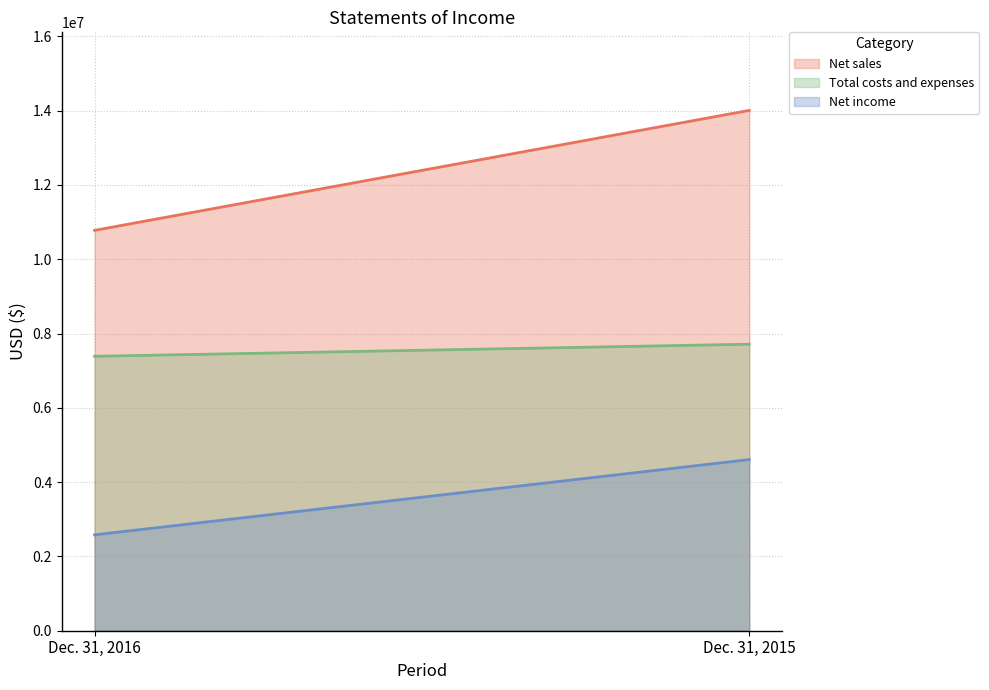

What is the difference between the highest and lowest values at Dec. 31, 2016?

8195725